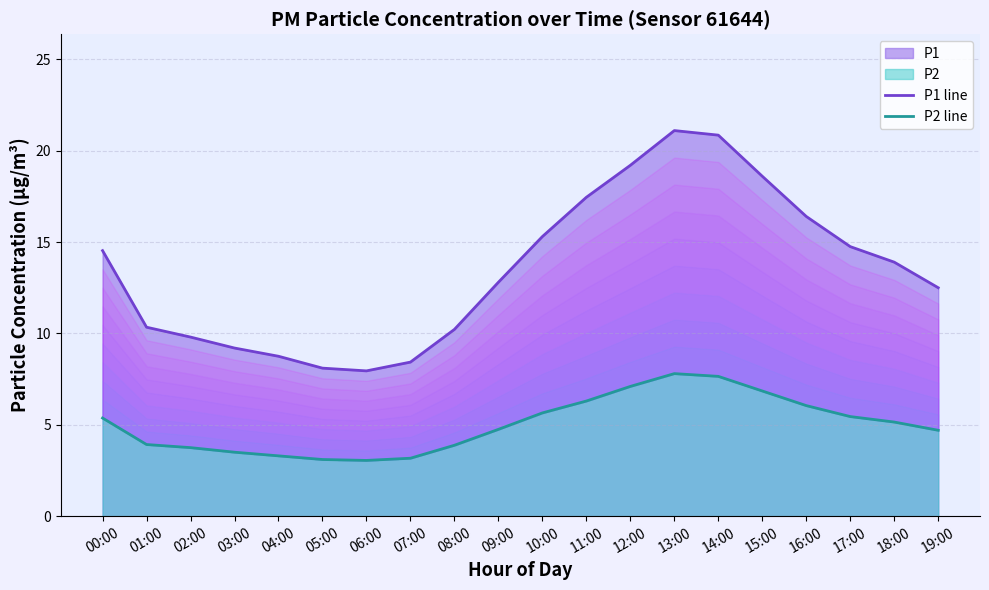

In P1 line, how many points are higher than both neighbors (excluding endpoints)?

1